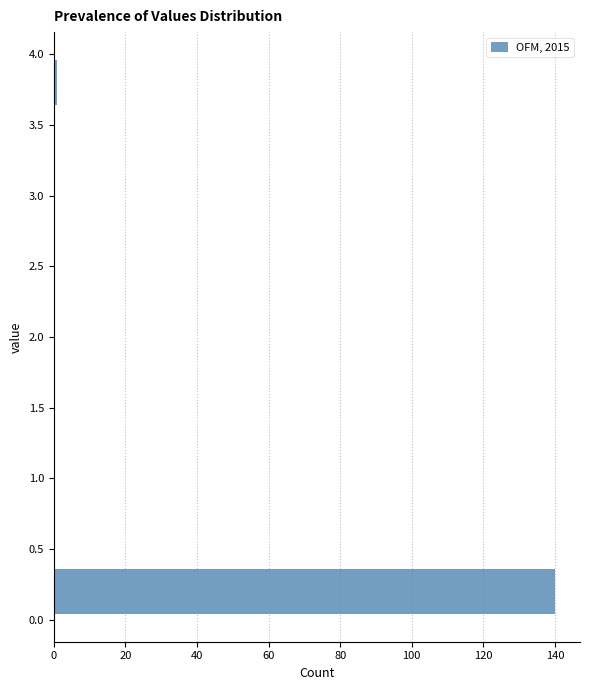

Reading bottom to top, transcribe this chart: for each bar, give the range it covers on the y-axis and its length. The values are not printed on the chart, so give them approximately, as read against the axis.

0.0 to 0.4: 140
0.4 to 0.8: 0
0.8 to 1.2: 0
1.2 to 1.6: 0
1.6 to 2.0: 0
2.0 to 2.4: 0
2.4 to 2.8: 0
2.8 to 3.2: 0
3.2 to 3.6: 0
3.6 to 4.0: under 2